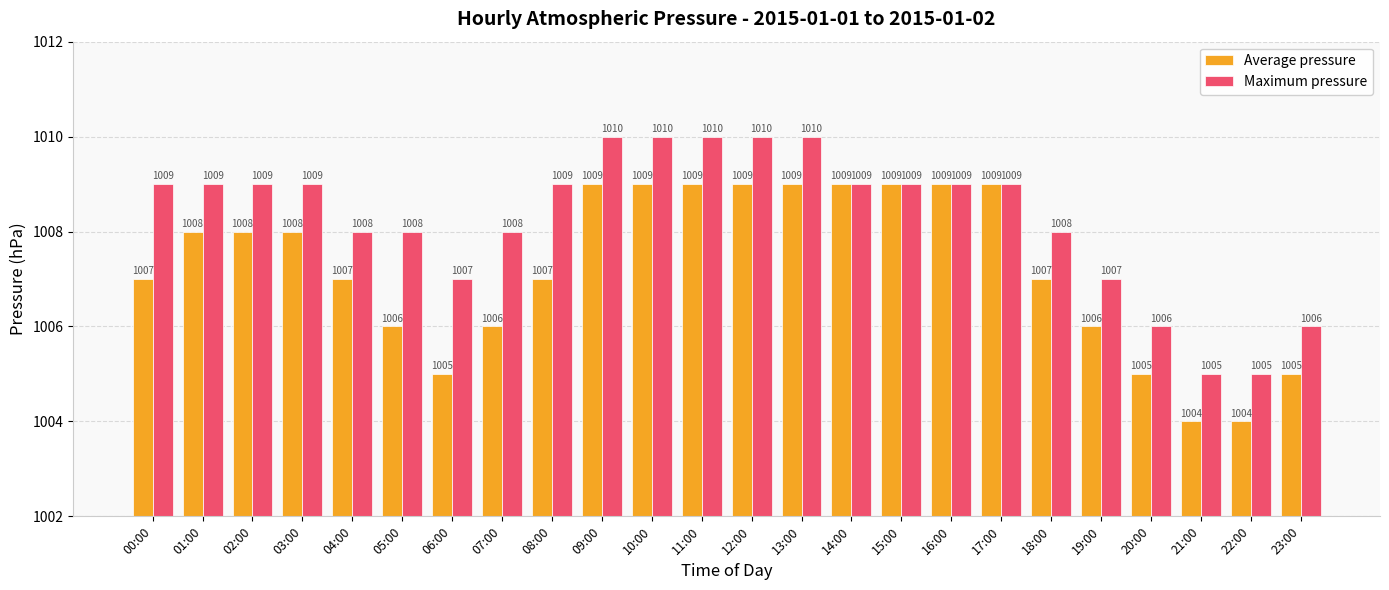

Rank the series by their average value, from highest to lowest.

Maximum pressure, Average pressure